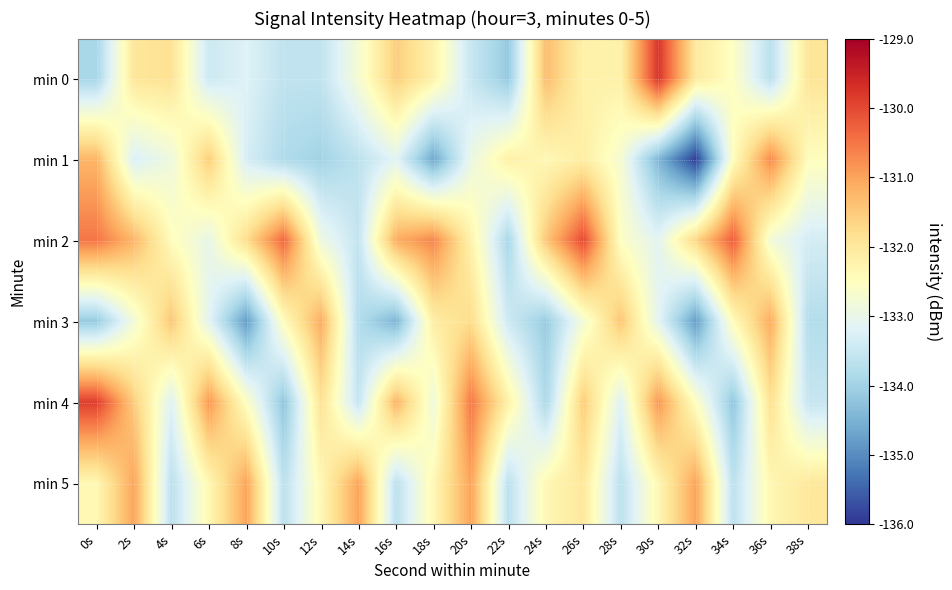

Which label corresponds to the smallest value in the chart?

32s